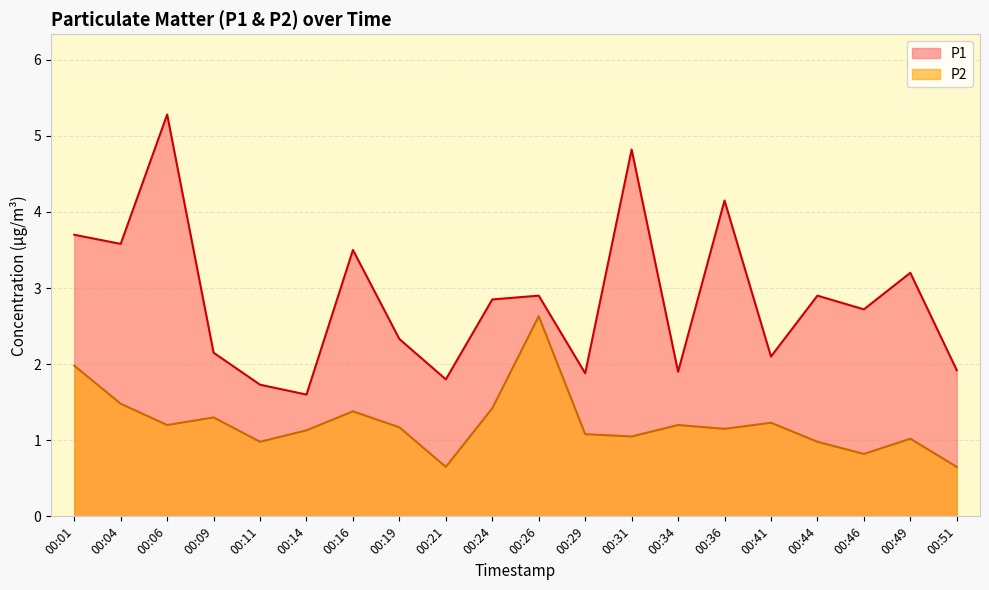

Reading left to right, extract all data points from this chart.

P1: 00:01=3.7	00:04=3.6	00:06=5.3	00:09=2.1	00:11=1.7	00:14=1.6	00:16=3.5	00:19=2.3	00:21=1.8	00:24=2.9	00:26=2.9	00:29=1.9	00:31=4.8	00:34=1.9	00:36=4.2	00:41=2.1	00:44=2.9	00:46=2.7	00:49=3.2	00:51=1.9
P2: 00:01=2.0	00:04=1.5	00:06=1.2	00:09=1.3	00:11=1.0	00:14=1.1	00:16=1.4	00:19=1.2	00:21=0.7	00:24=1.4	00:26=2.6	00:29=1.1	00:31=1.1	00:34=1.2	00:36=1.1	00:41=1.2	00:44=1.0	00:46=0.8	00:49=1.0	00:51=0.7